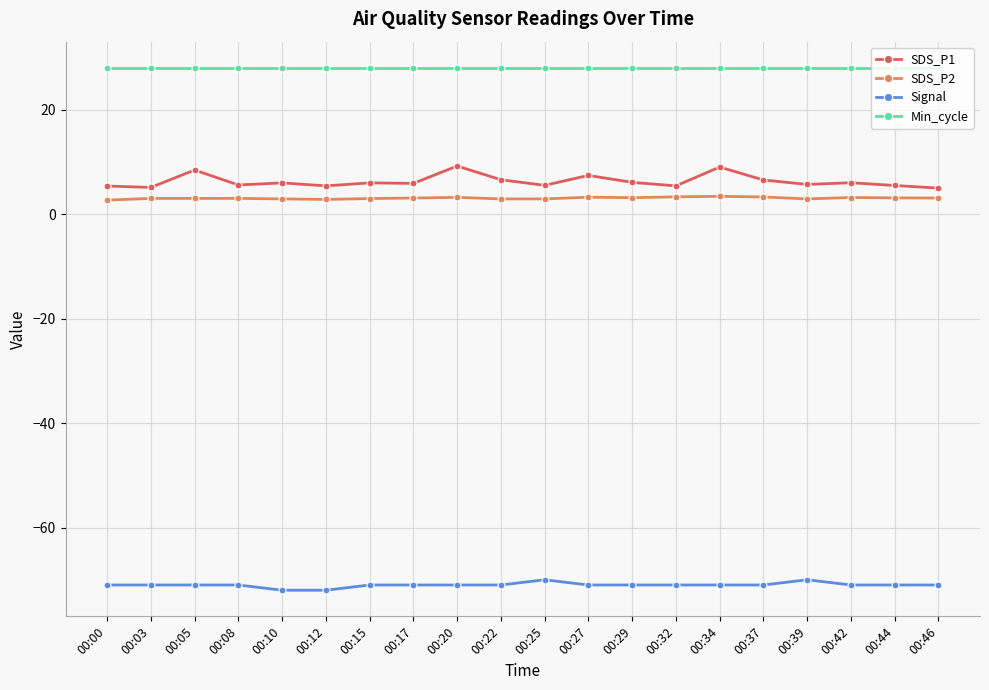

Which series has the widest spread of values?

SDS_P1